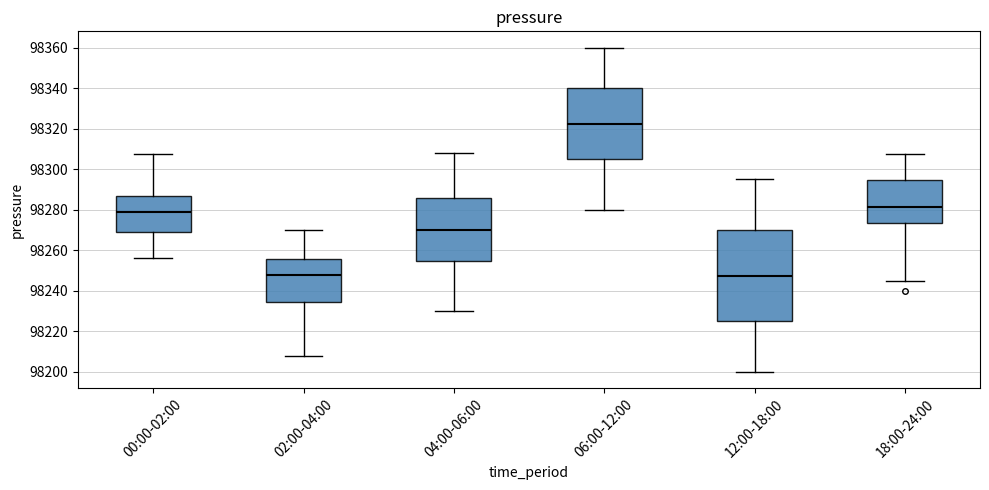

Reading left to right, read every box against the y-axis: the position of its median line, the range the box covers, and the ends of its whiskers. The values are not printed on the chart, so give them approximately, as read against the axis.

00:00-02:00: median 98278, box 98270 to 98286, whiskers 98256 to 98308
02:00-04:00: median 98248, box 98234 to 98256, whiskers 98208 to 98270
04:00-06:00: median 98270, box 98254 to 98286, whiskers 98230 to 98308
06:00-12:00: median 98322, box 98306 to 98340, whiskers 98280 to 98360
12:00-18:00: median 98248, box 98226 to 98270, whiskers 98200 to 98296
18:00-24:00: median 98282, box 98274 to 98294, whiskers 98246 to 98308